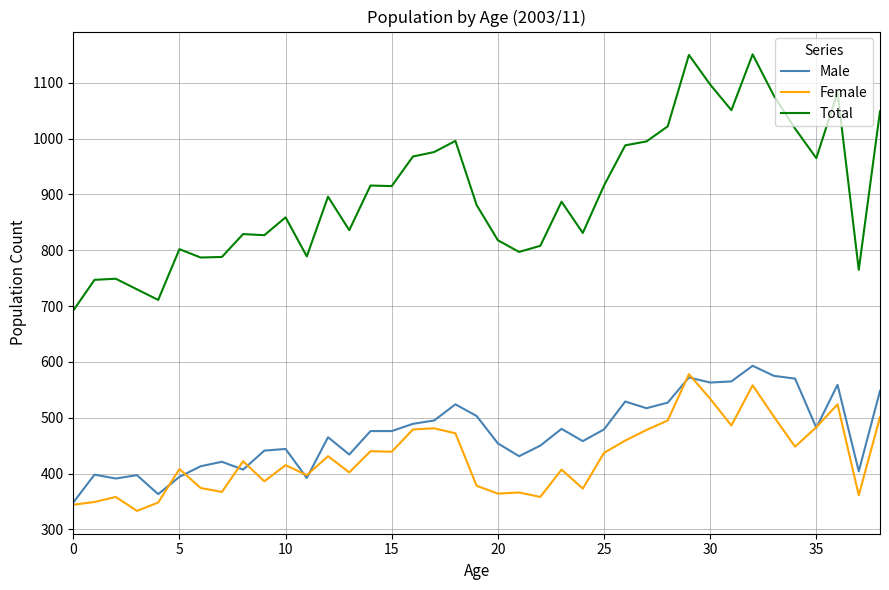

True or false: Total and Female intersect in this chart.

False